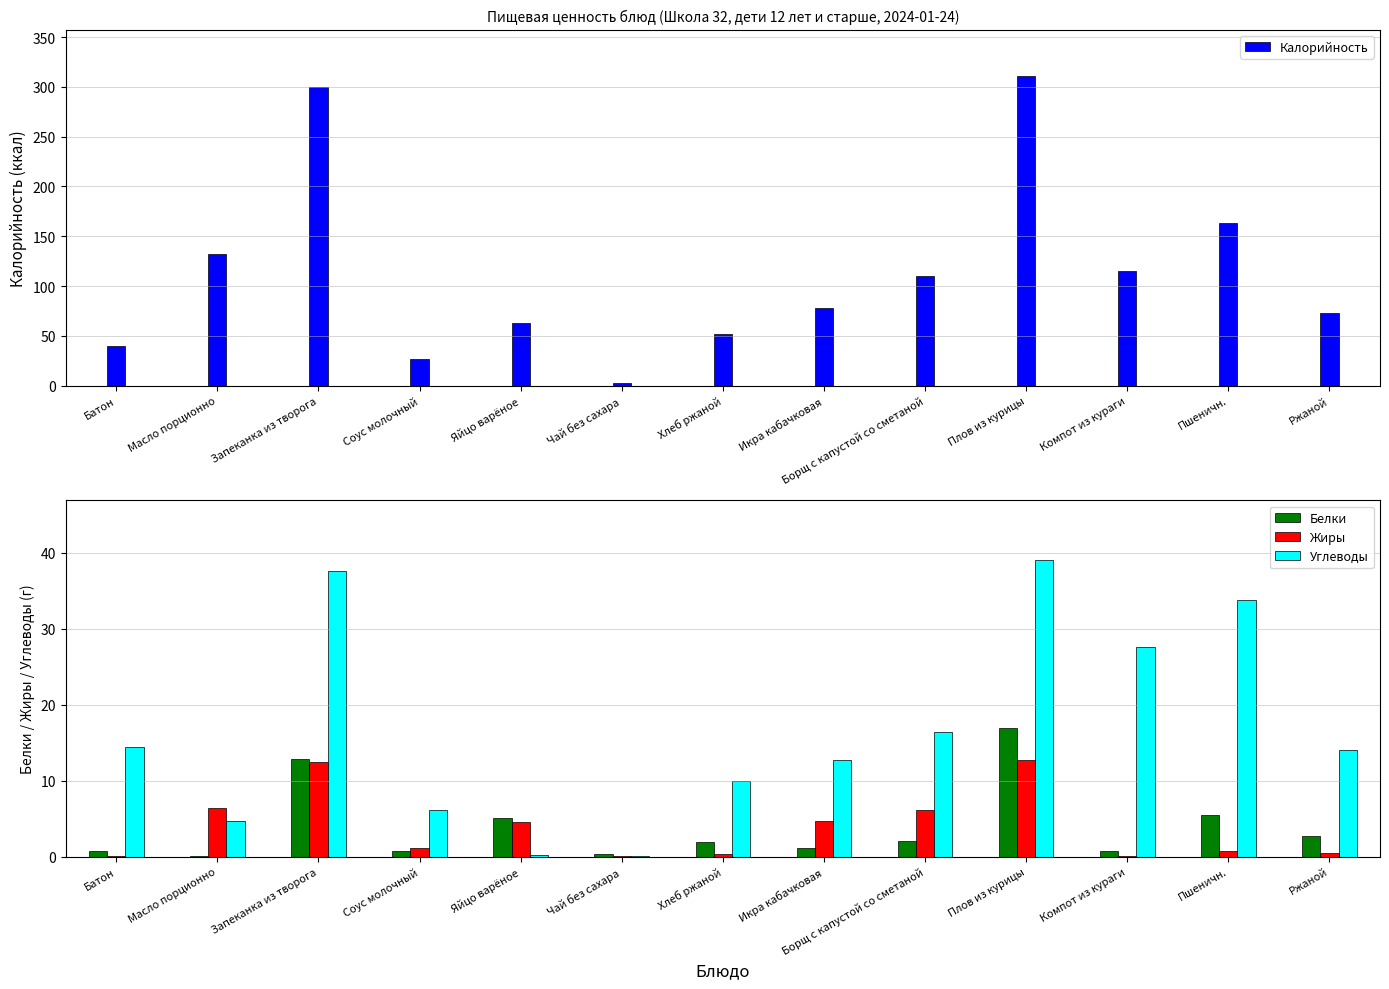

What is the sum of the Жиры values at Запеканка из творога and Батон?

12.5